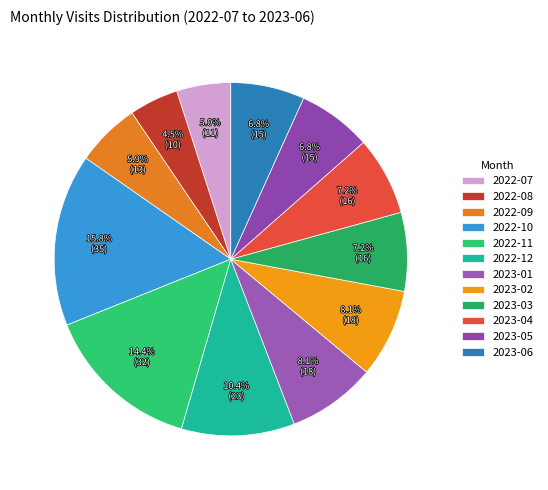

Is there any slice that represents more than half of the pie?

No